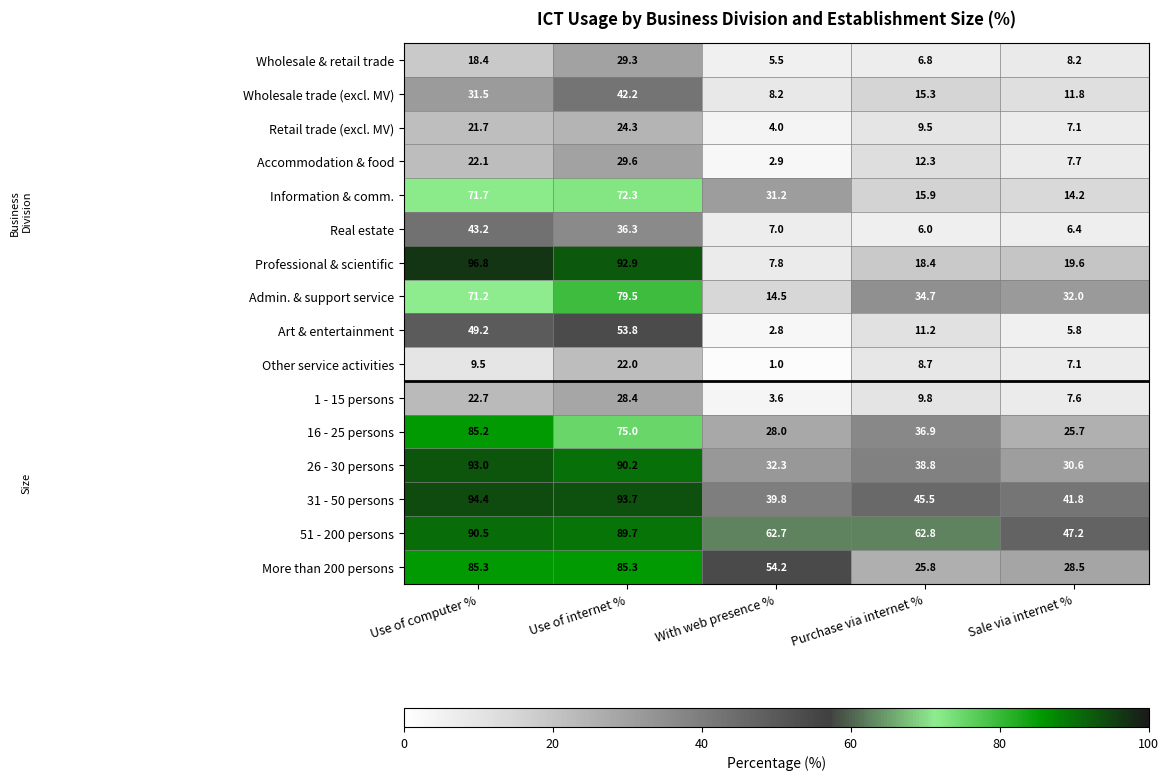

Which series changed the most between With web presence % and Sale via internet %?

More than 200 persons